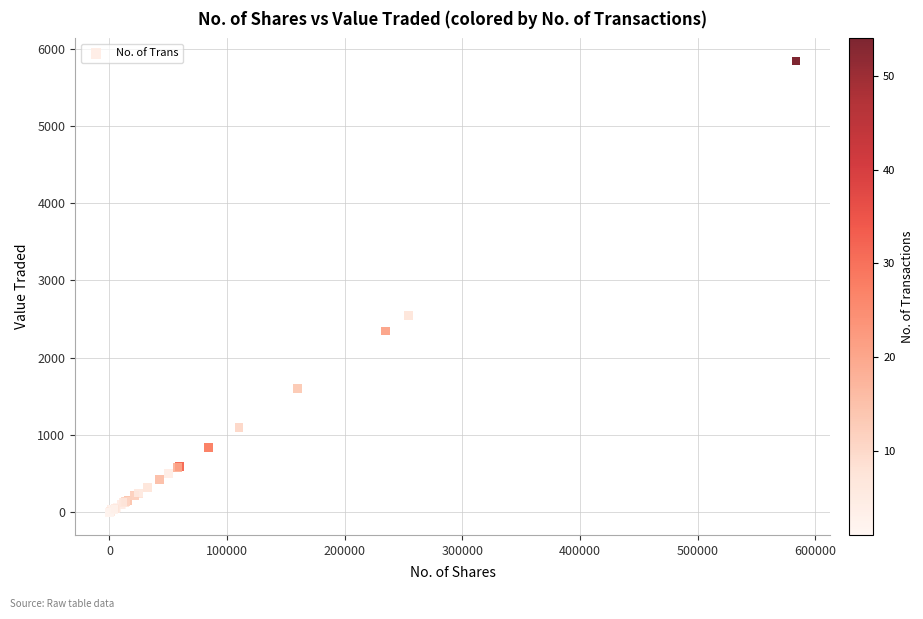

What Y value in the scatter plot is closest to 2919?

2544